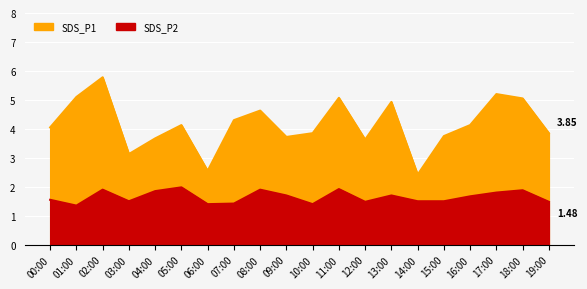

True or false: SDS_P1 and SDS_P2 cross at least once.

False